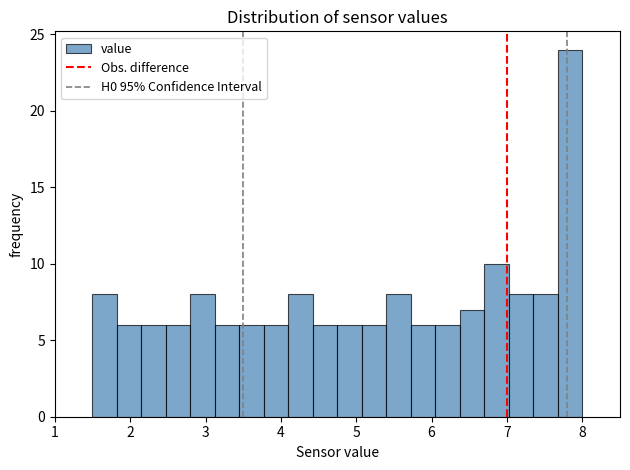

Around what value on the x-axis is the tallest bar? Give the approximate position of its centre, as read against the axis.

7.8